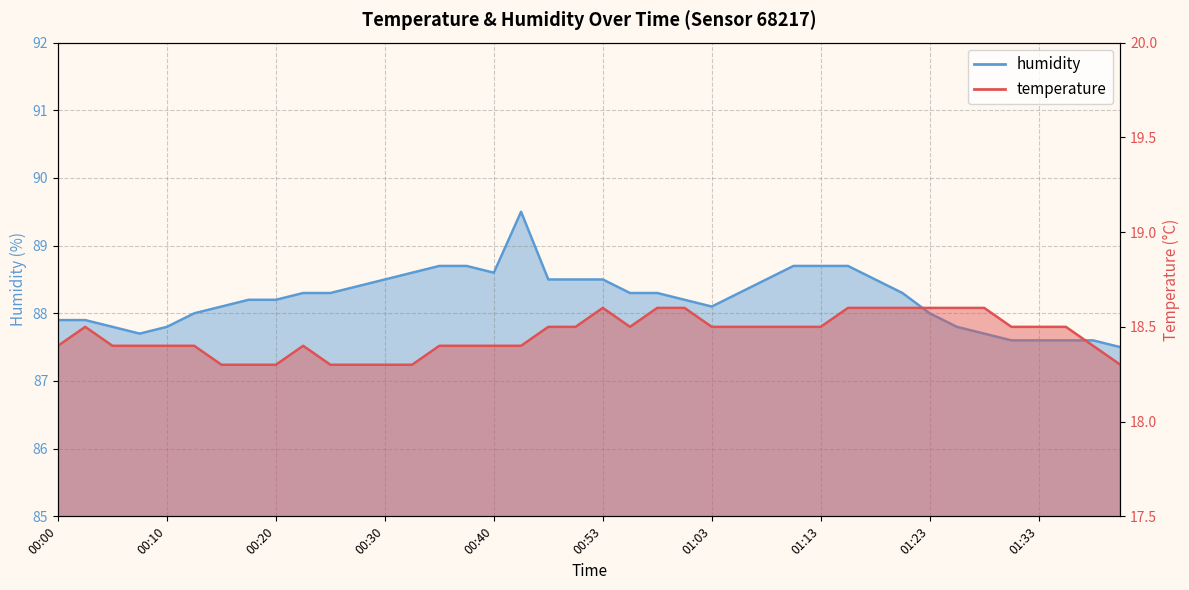

Is it true that temperature equals 18.4 at 01:38?

True